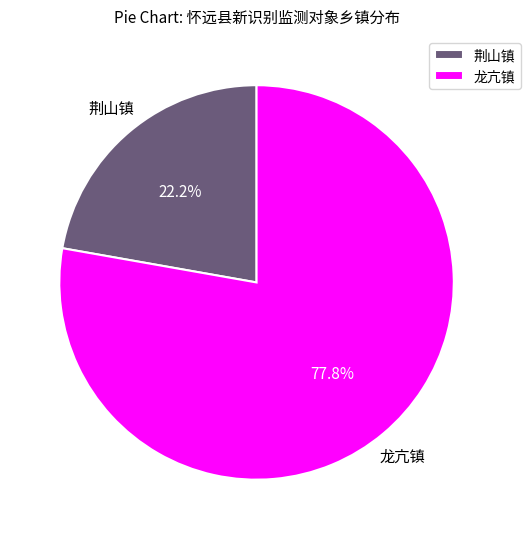

Which category has the smallest portion of the pie?

荆山镇